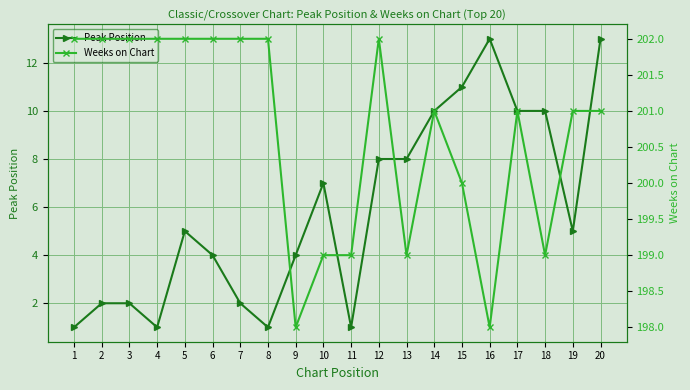

What is the value of the Weeks on Chart point at the 13th from the left?

199